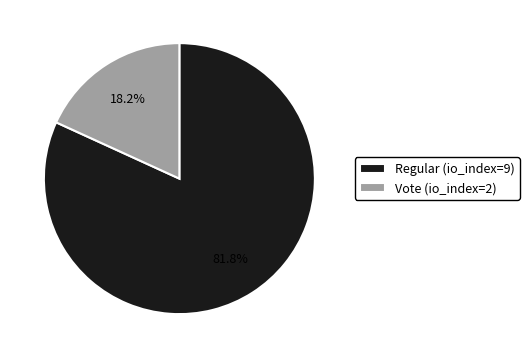

Does any single category account for the majority?

Yes